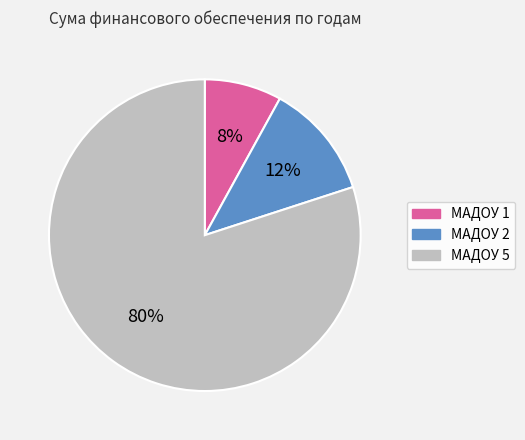

Which category has the biggest portion of the pie?

МАДОУ 5